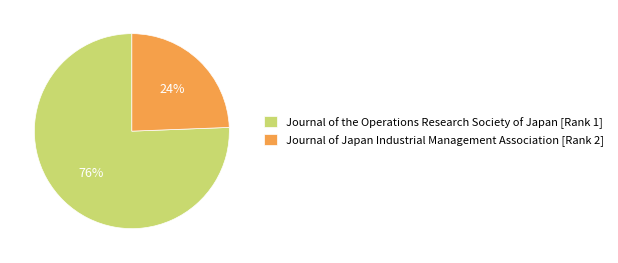

Which category has the smallest portion of the pie?

Journal of Japan Industrial Management Association [Rank 2]